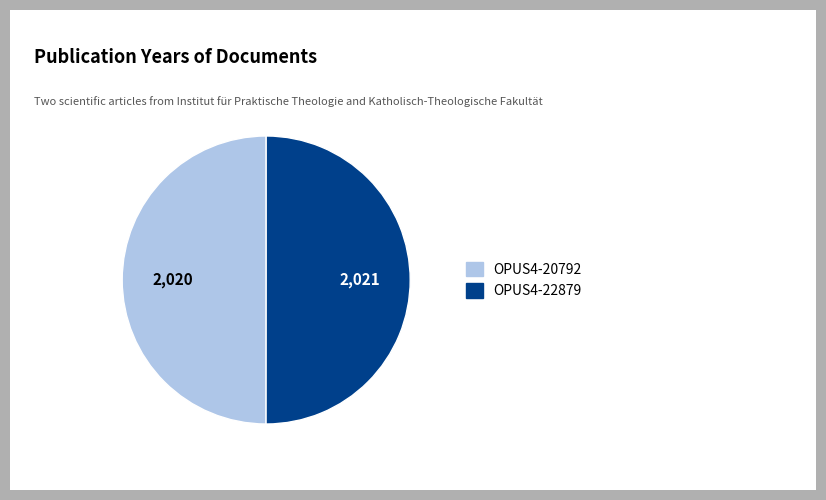

Combined, do OPUS4-22879 and OPUS4-20792 account for over 50%?

Yes